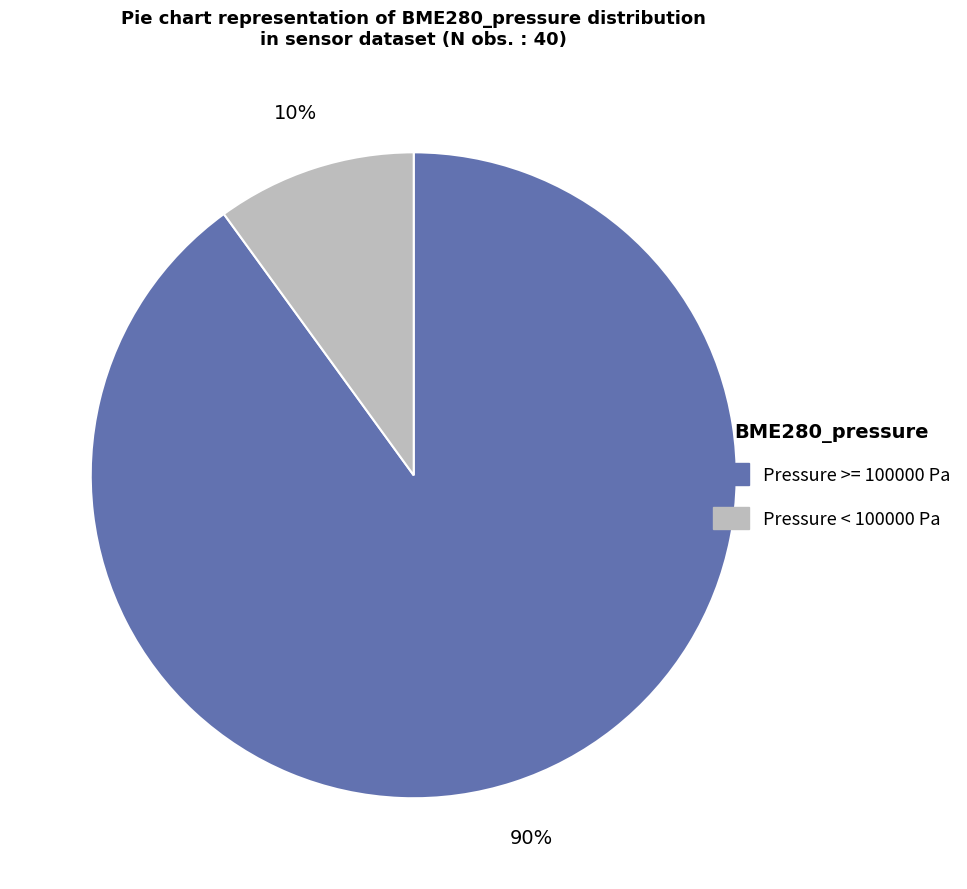

To the nearest percent, what is the difference between the largest and smallest slice percentages?

80%